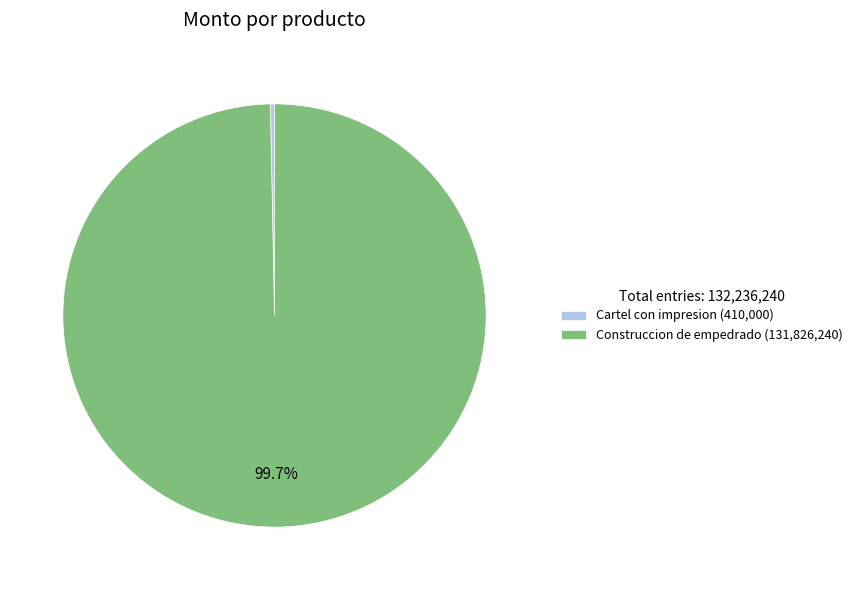

Rank the categories by value from lowest to highest.

Cartel con impresion, Construccion de empedrado